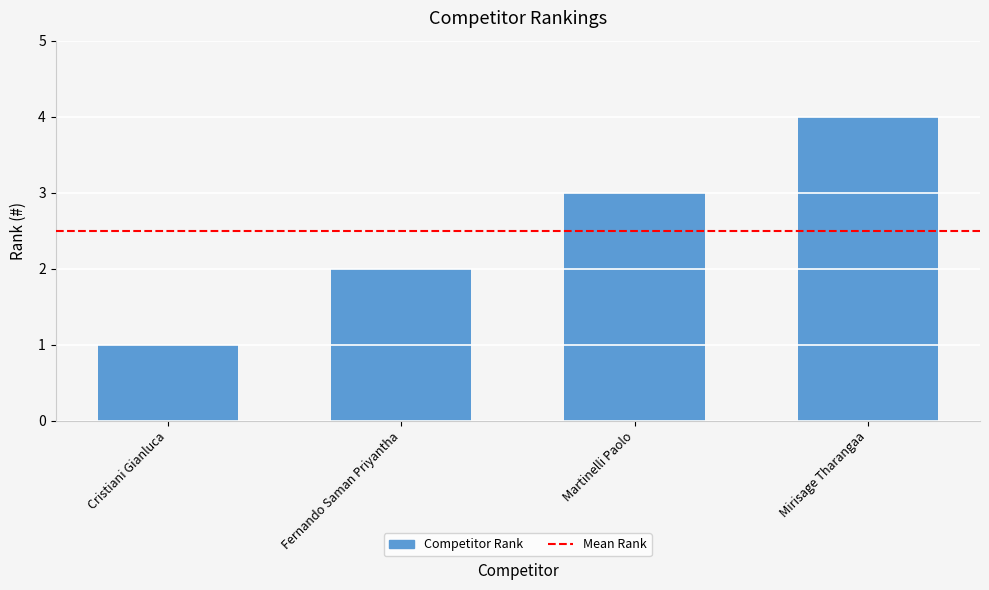

What is the greatest value displayed?

4